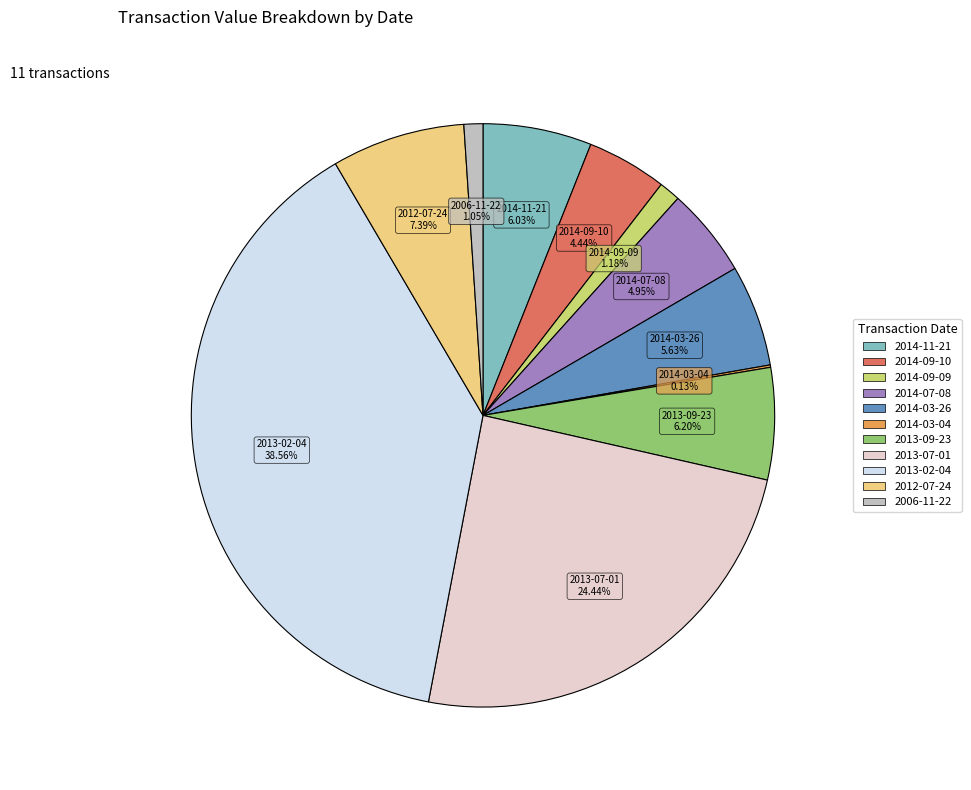

The 2013-02-04 slice represents 39% of the pie. True or false?

True